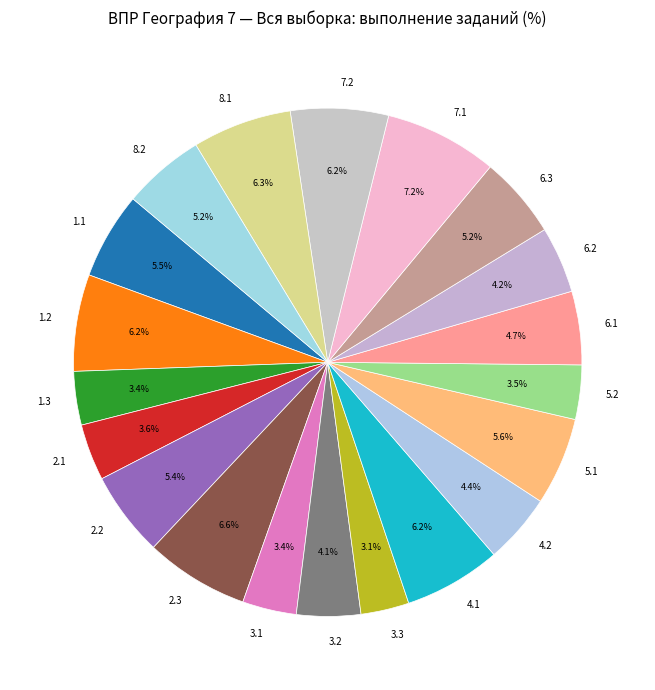

Approximately how many times larger is the value at 4.1 compared to 3.1?

1.8